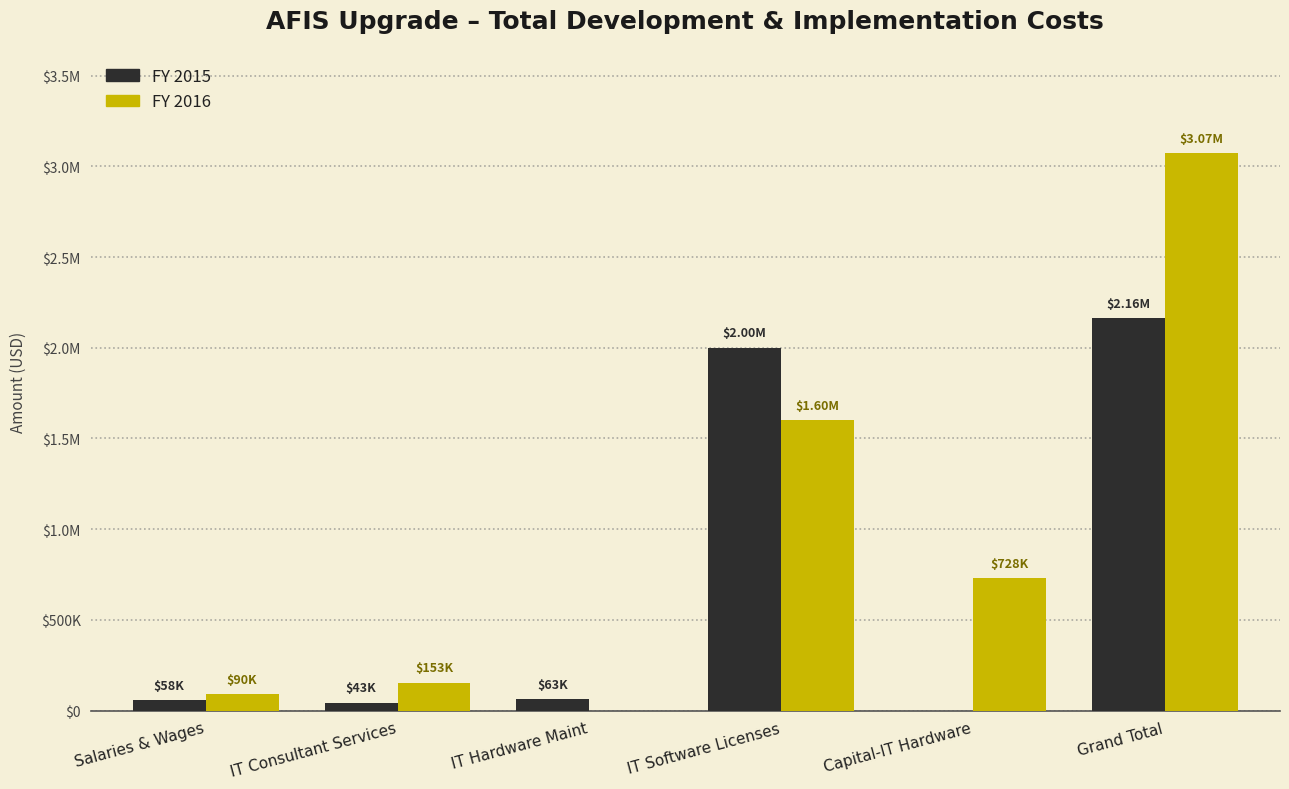

What is the label of the 1st bar from the left?

Salaries & Wages